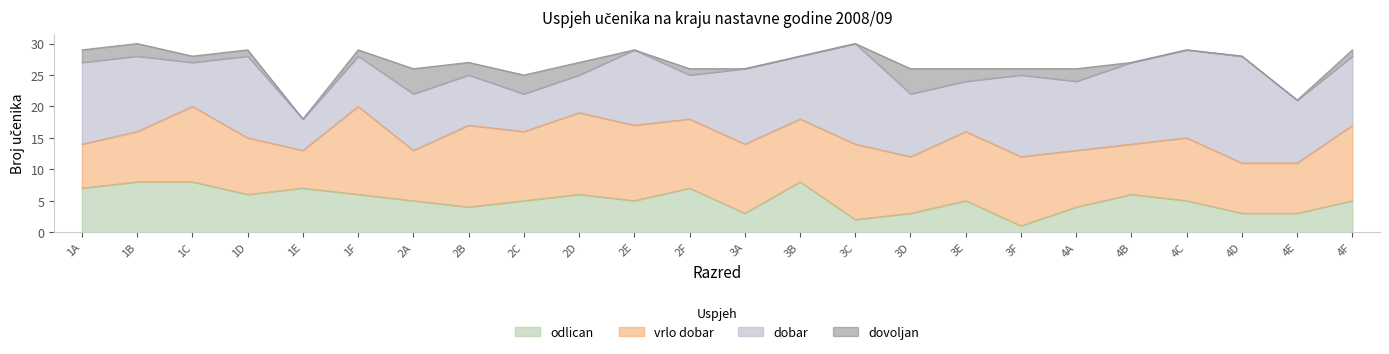

What is the average value of the vrlo_dobar series?

10